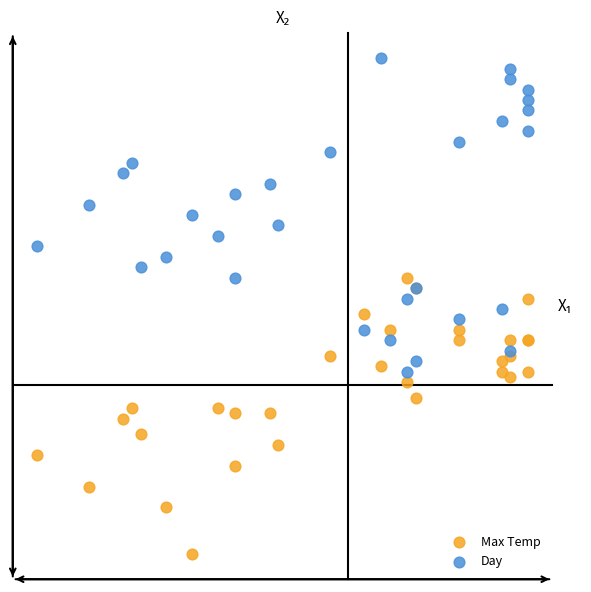

Which series reaches the minimum Y coordinate?

Max Temp